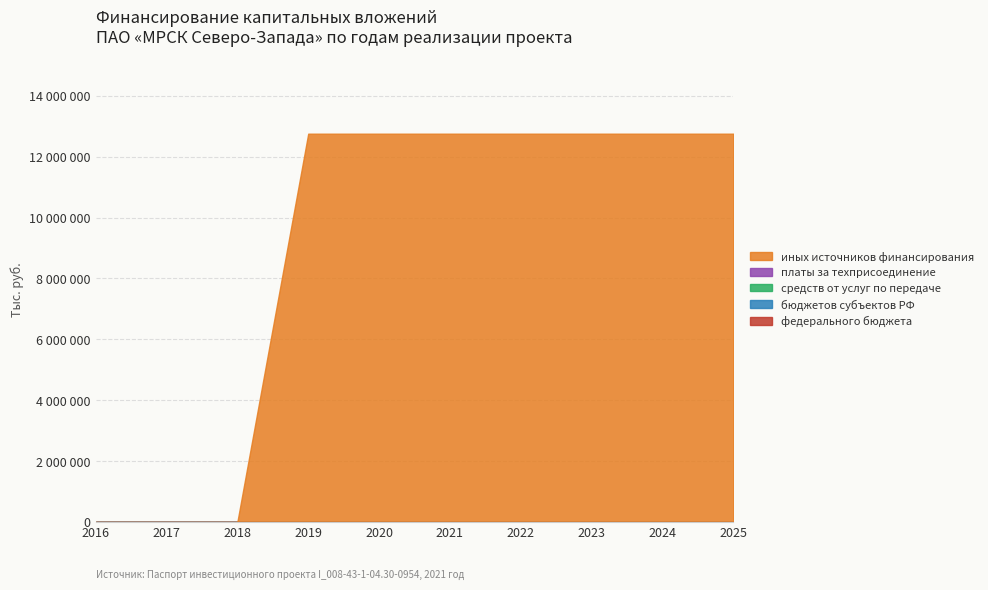

Reading left to right, what are all the values shown in this chart?

федерального бюджета: 0	0	0	0	0	0	0	0	0	0
бюджетов субъектов РФ: 0	0	0	0	0	0	0	0	0	0
средств от услуг по передаче: 0	0	0	0	0	0	0	0	0	0
платы за техприсоединение: 0	0	0	0	0	0	0	0	0	0
иных источников финансирования: 0	0	0	12756554	12756552	12756552	12756552	12756552	12756552	12756552